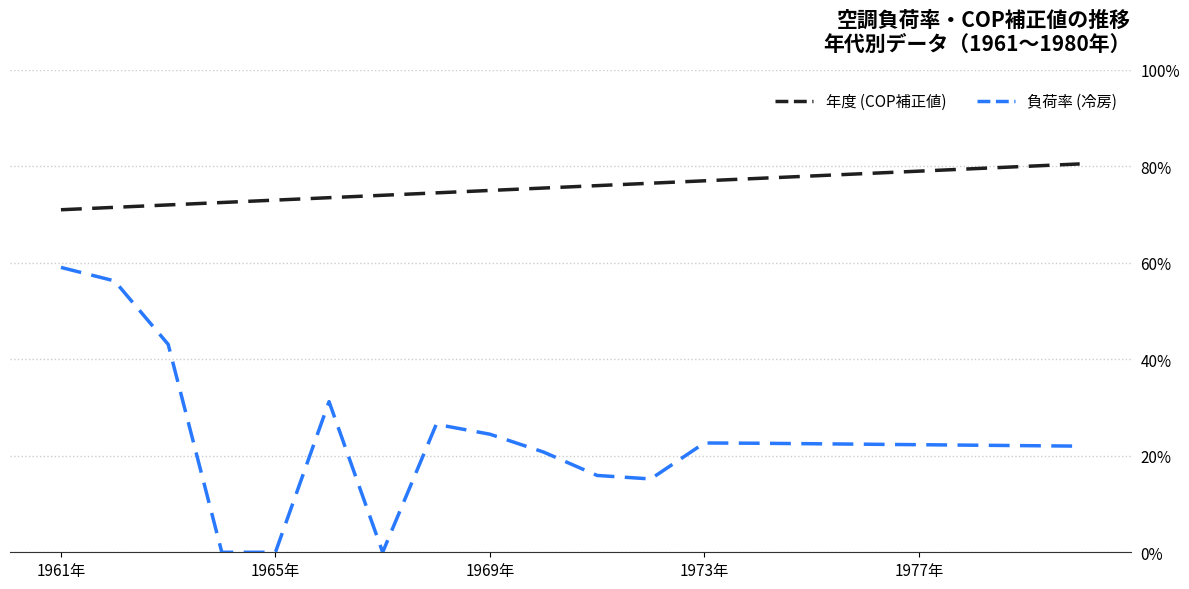

Is this an area chart (filled region under the line)?

No